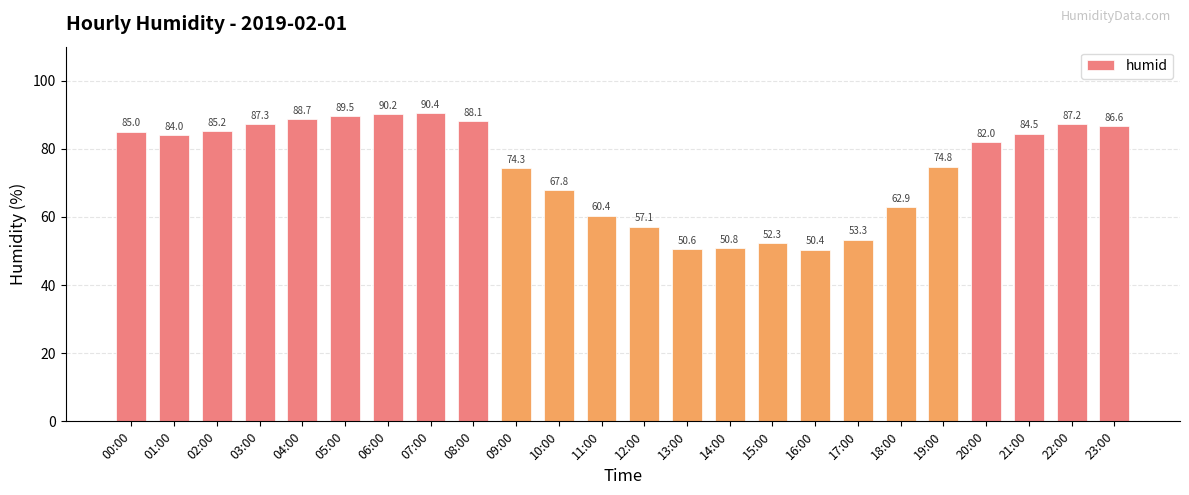

Reading right to left, transcribe all the data shown in this chart.

86.6	87.2	84.5	82.0	74.8	62.9	53.3	50.4	52.3	50.8	50.6	57.1	60.4	67.8	74.3	88.1	90.4	90.2	89.5	88.7	87.3	85.2	84.0	85.0